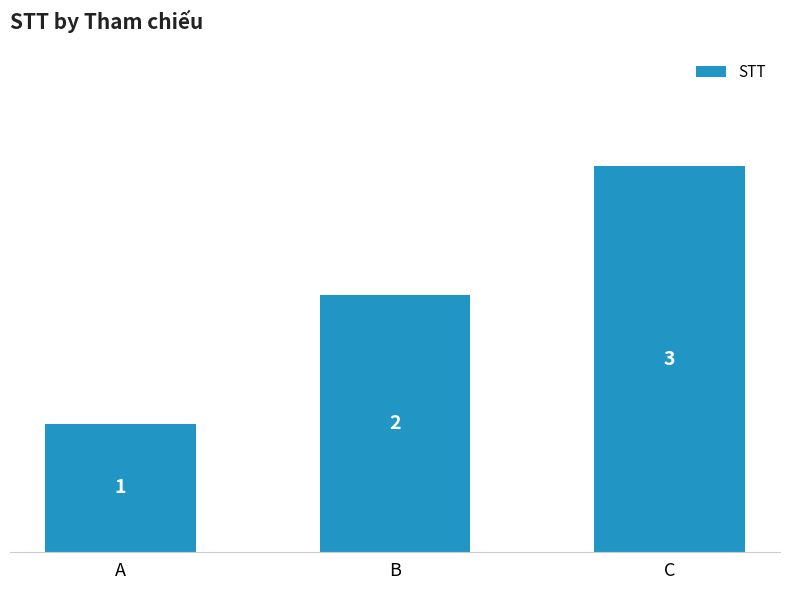

List the labels in order of value, largest first.

C, B, A